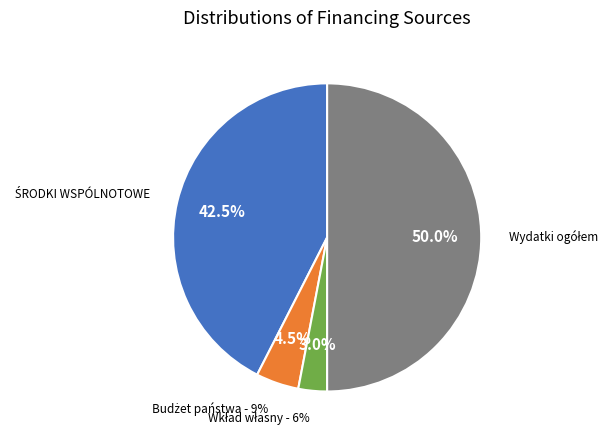

To the nearest percent, what is the difference between the Budżet państwa - 9% and Wydatki ogółem slice percentages?

46%